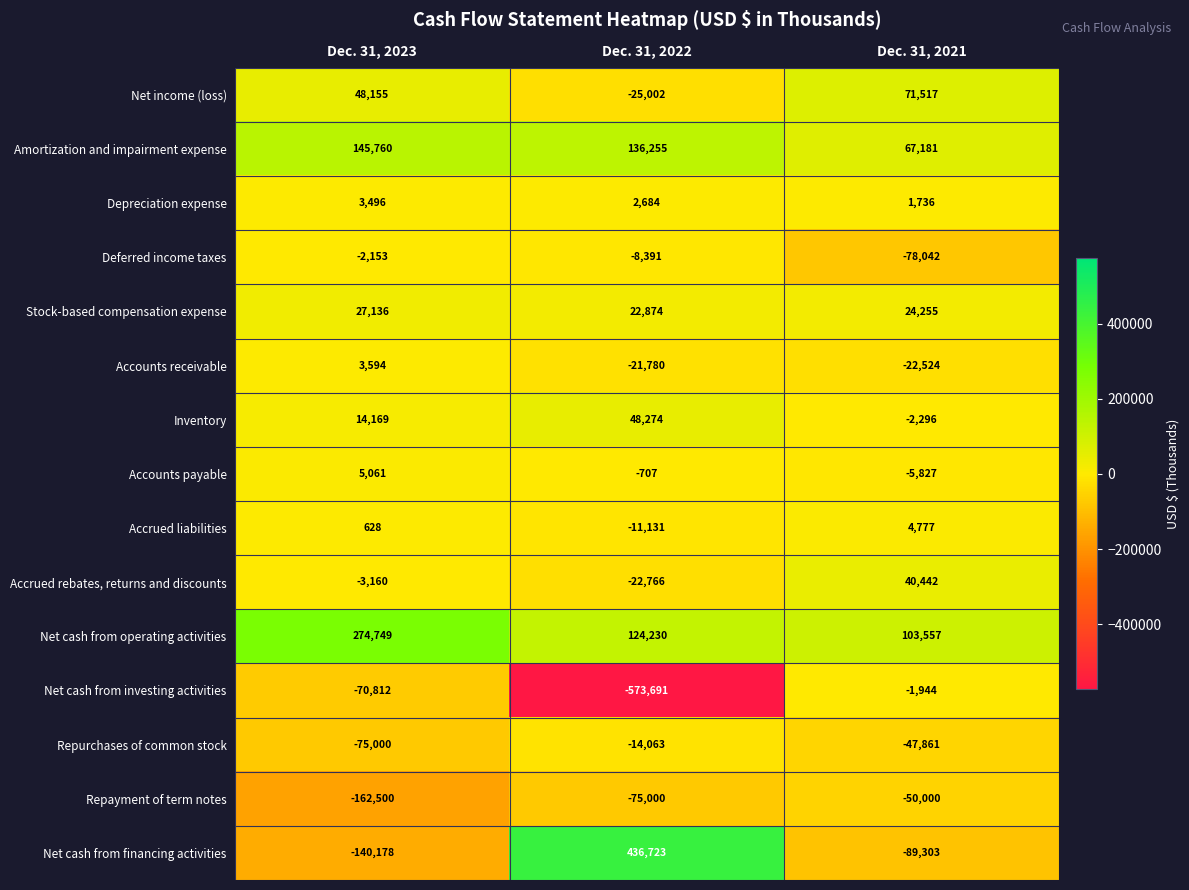

Where is Net cash from investing activities nearest to the value -287817?

Dec. 31, 2023